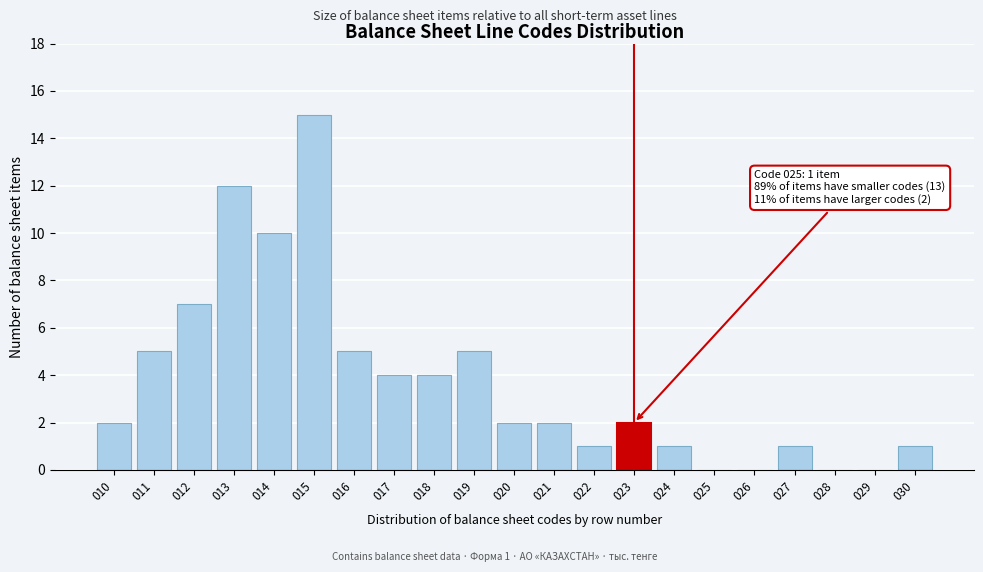

Reading right to left, extract all data points from this chart.

030=1	029=0	028=0	027=1	026=0	025=0	024=1	023=2	022=1	021=2	020=2	019=5	018=4	017=4	016=5	015=15	014=10	013=12	012=7	011=5	010=2